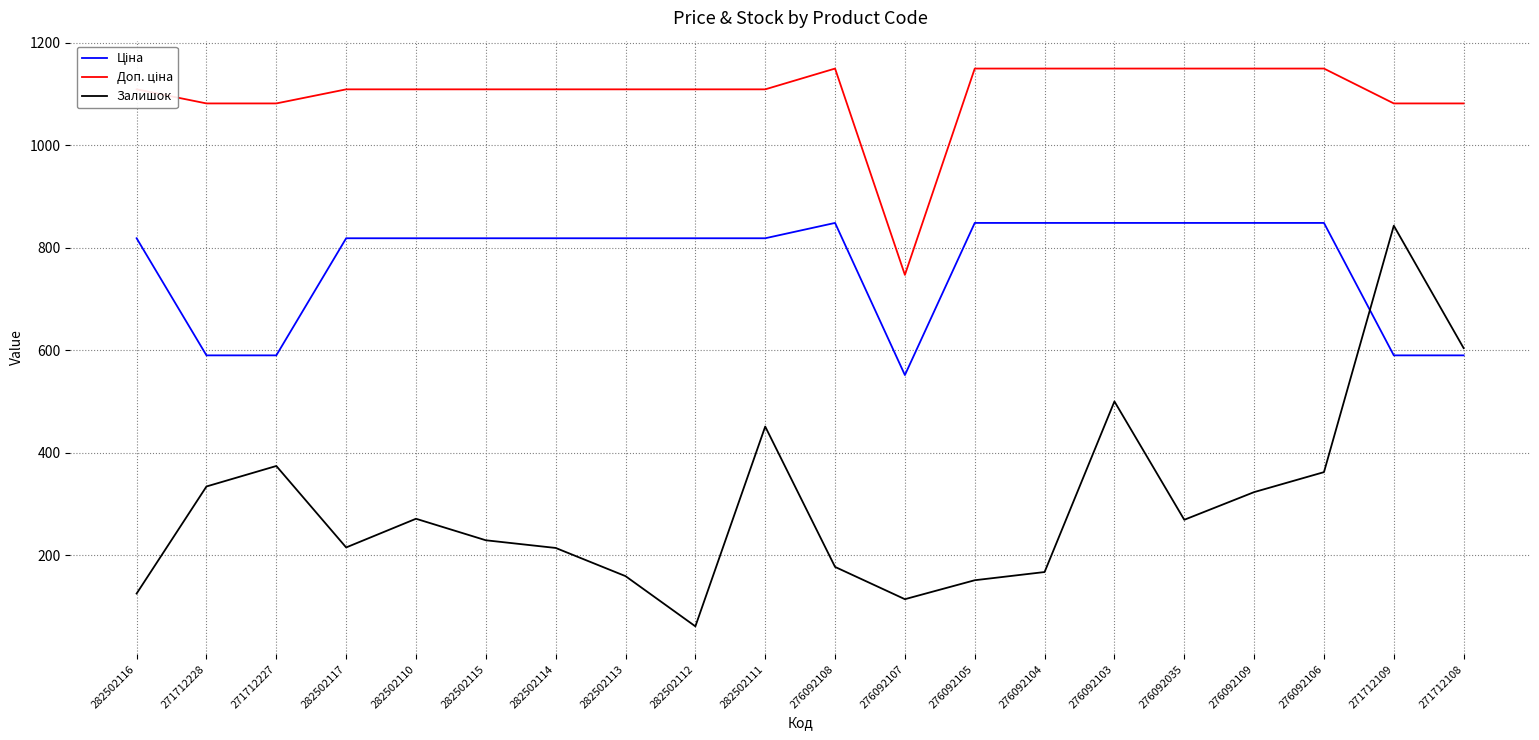

What is the total value across all series at 271712108?

2275.6